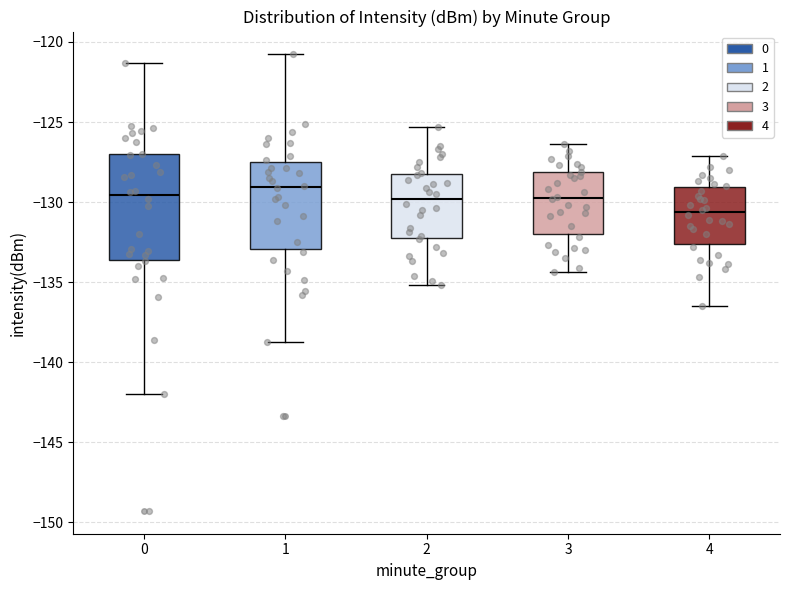

Which box is the tallest, from its lower edge to its upper edge?

0